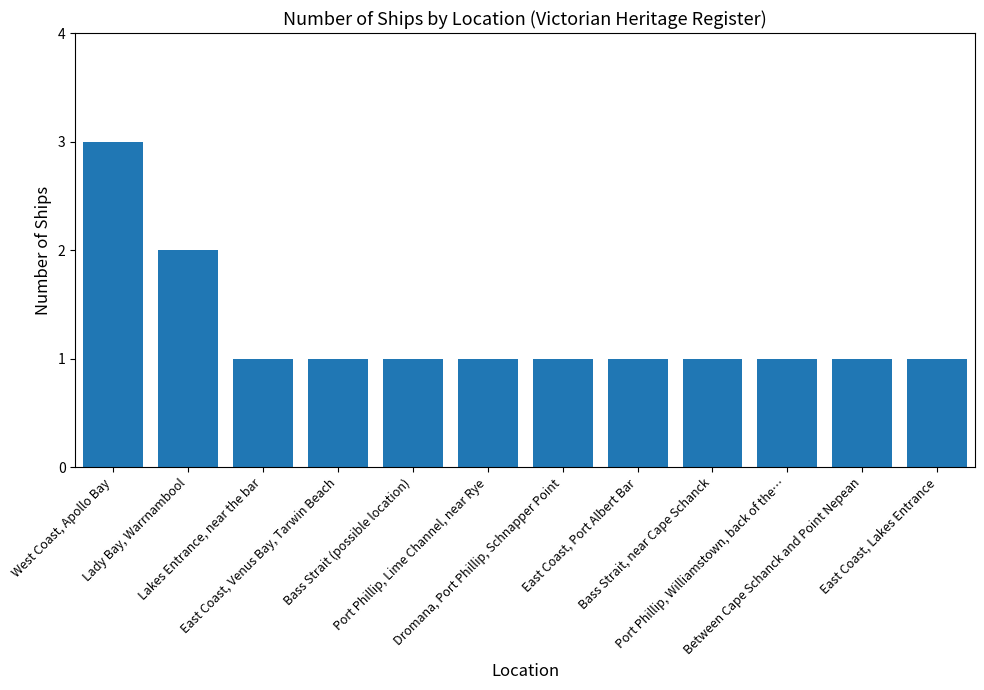

What is the difference between the values at Lady Bay, Warrnambool and Port Phillip, Lime Channel, near Rye?

1